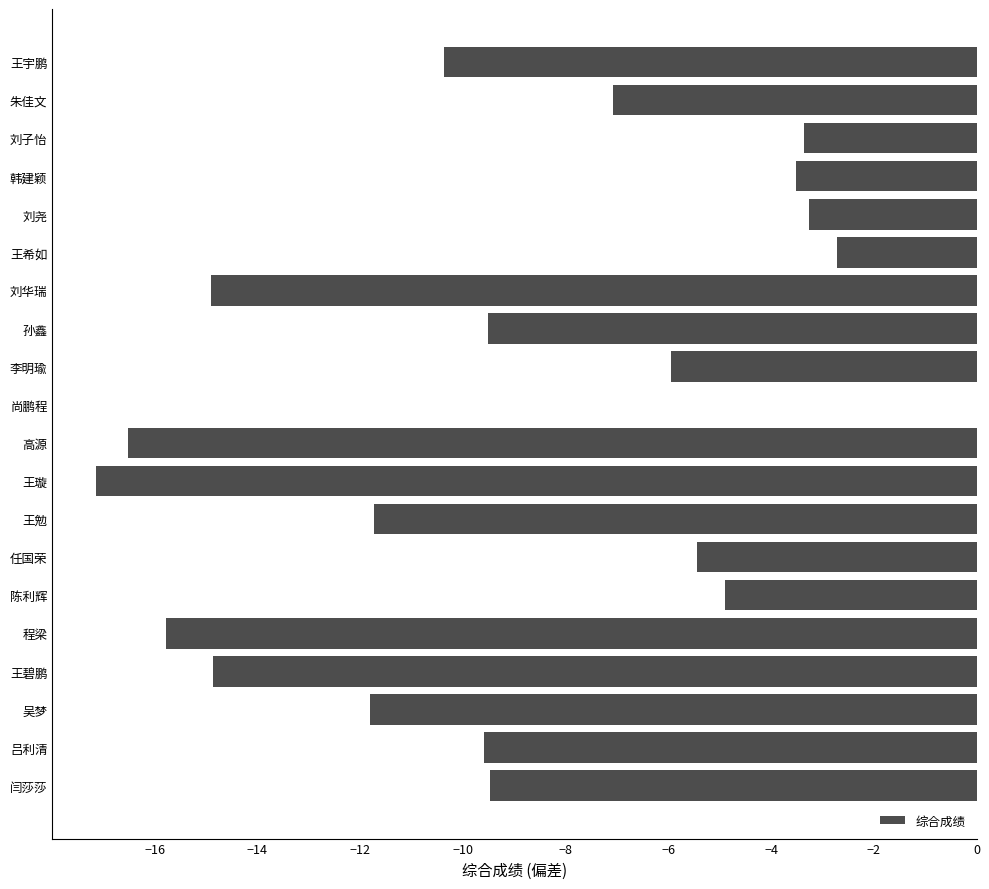

The value at 李明瑜 is -1.8. True or false?

False